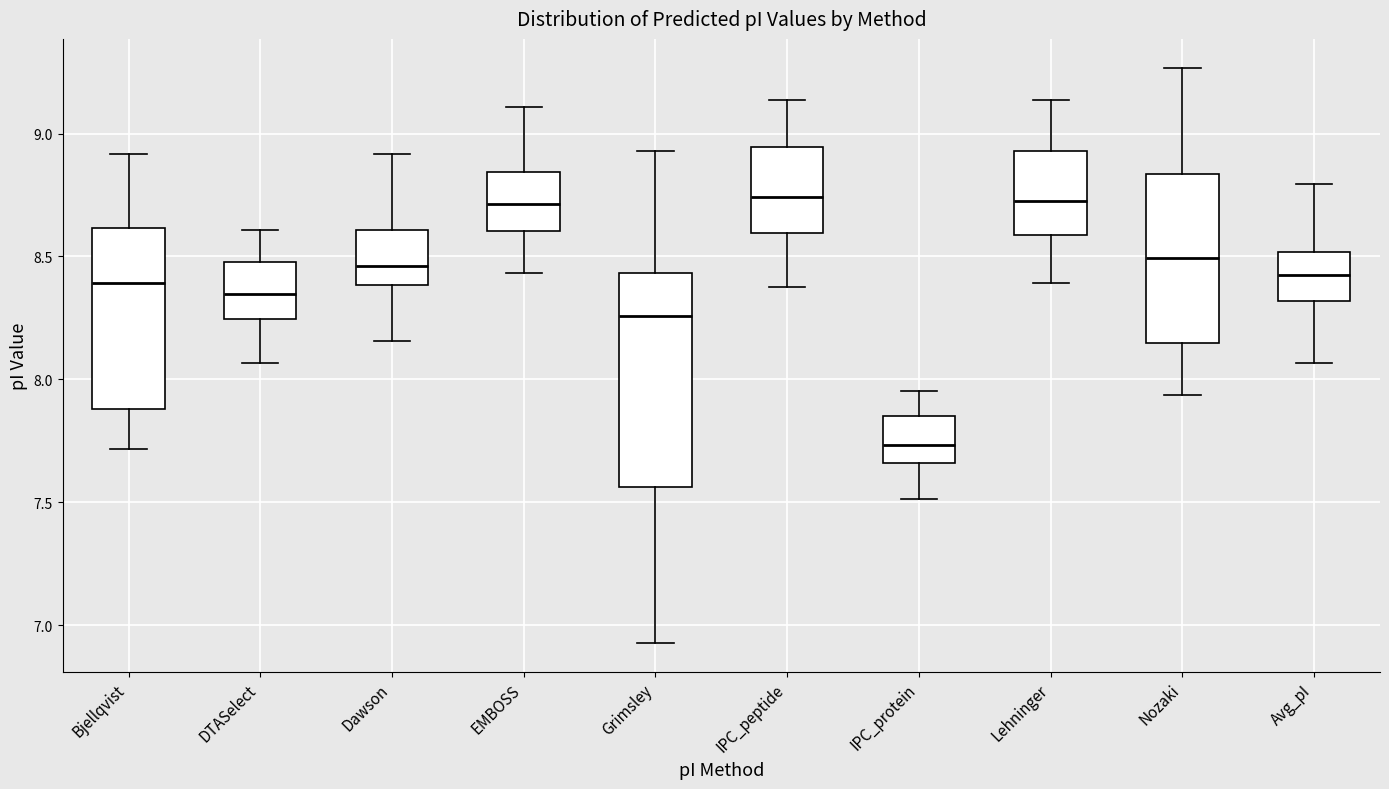

Reading left to right, read every box against the y-axis: the position of its median line, the range the box covers, and the ends of its whiskers. The values are not printed on the chart, so give them approximately, as read against the axis.

Bjellqvist: median 8.40, box 7.90 to 8.60, whiskers 7.70 to 8.90
DTASelect: median 8.35, box 8.25 to 8.50, whiskers 8.05 to 8.60
Dawson: median 8.45, box 8.40 to 8.60, whiskers 8.15 to 8.90
EMBOSS: median 8.70, box 8.60 to 8.85, whiskers 8.45 to 9.10
Grimsley: median 8.25, box 7.55 to 8.45, whiskers 6.95 to 8.95
IPC_peptide: median 8.75, box 8.60 to 8.95, whiskers 8.40 to 9.15
IPC_protein: median 7.75, box 7.65 to 7.85, whiskers 7.50 to 7.95
Lehninger: median 8.75, box 8.60 to 8.95, whiskers 8.40 to 9.15
Nozaki: median 8.50, box 8.15 to 8.85, whiskers 7.95 to 9.25
Avg_pI: median 8.45, box 8.30 to 8.50, whiskers 8.05 to 8.80